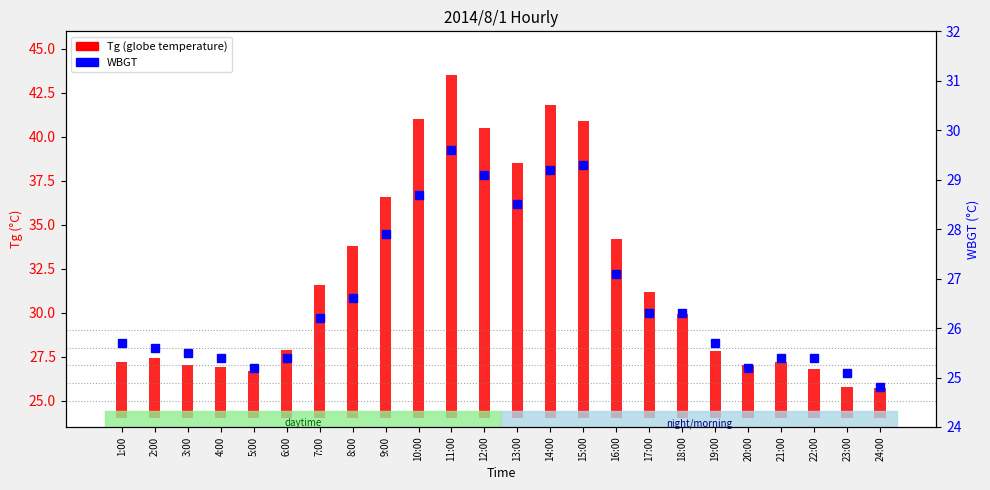

The WBGT series shows 6.8 at 10:00. True or false?

False